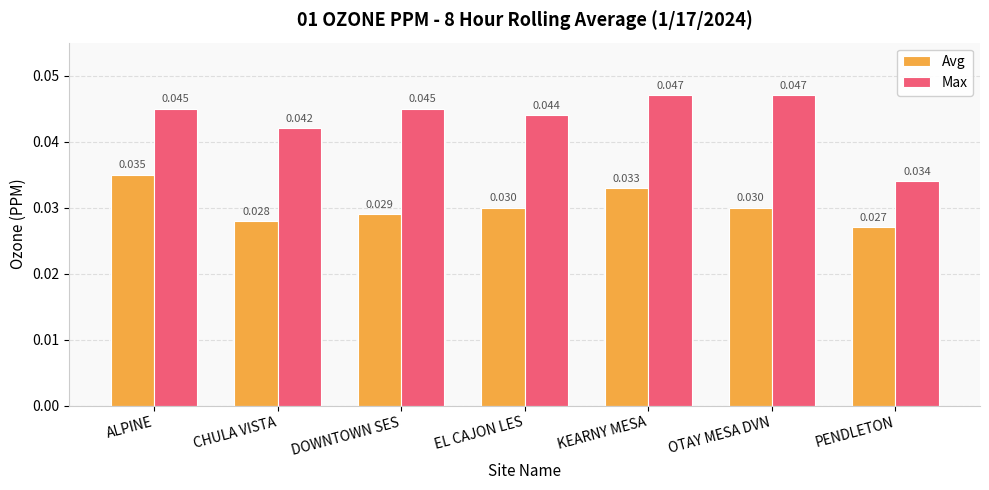

At how many categories does at least one series exceed 0?

7